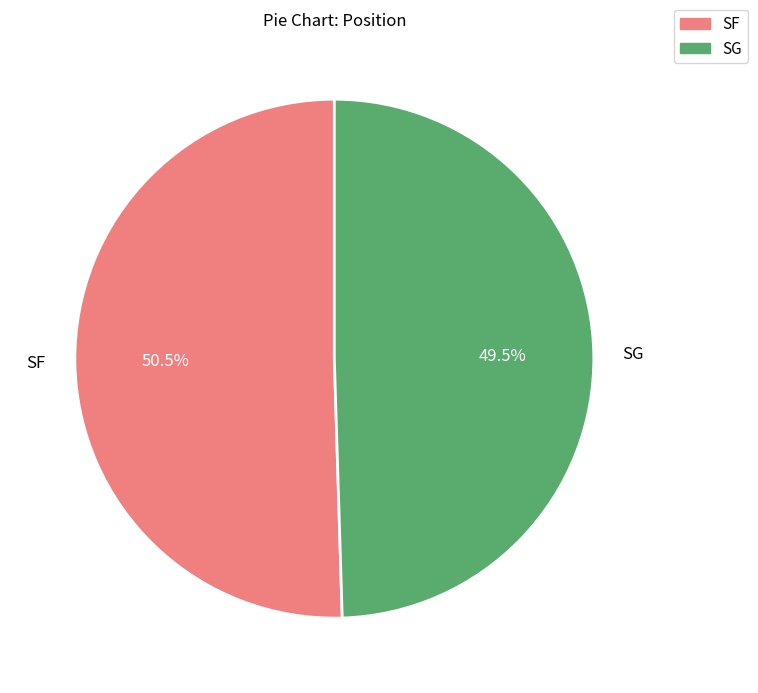

Is SF the majority of the pie?

Yes